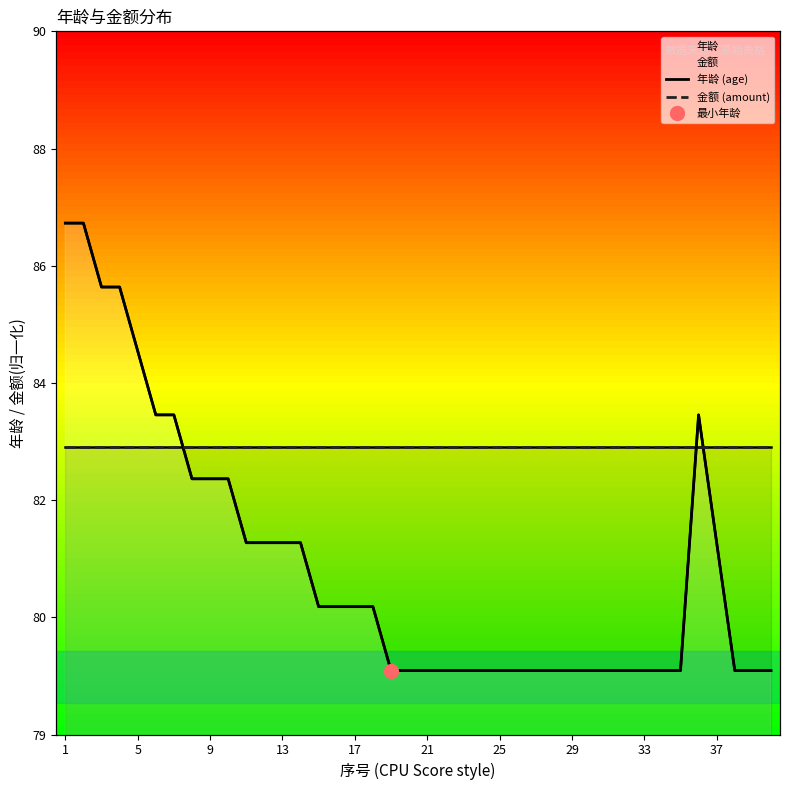

Which series has the largest range (max minus min)?

年龄 (age)